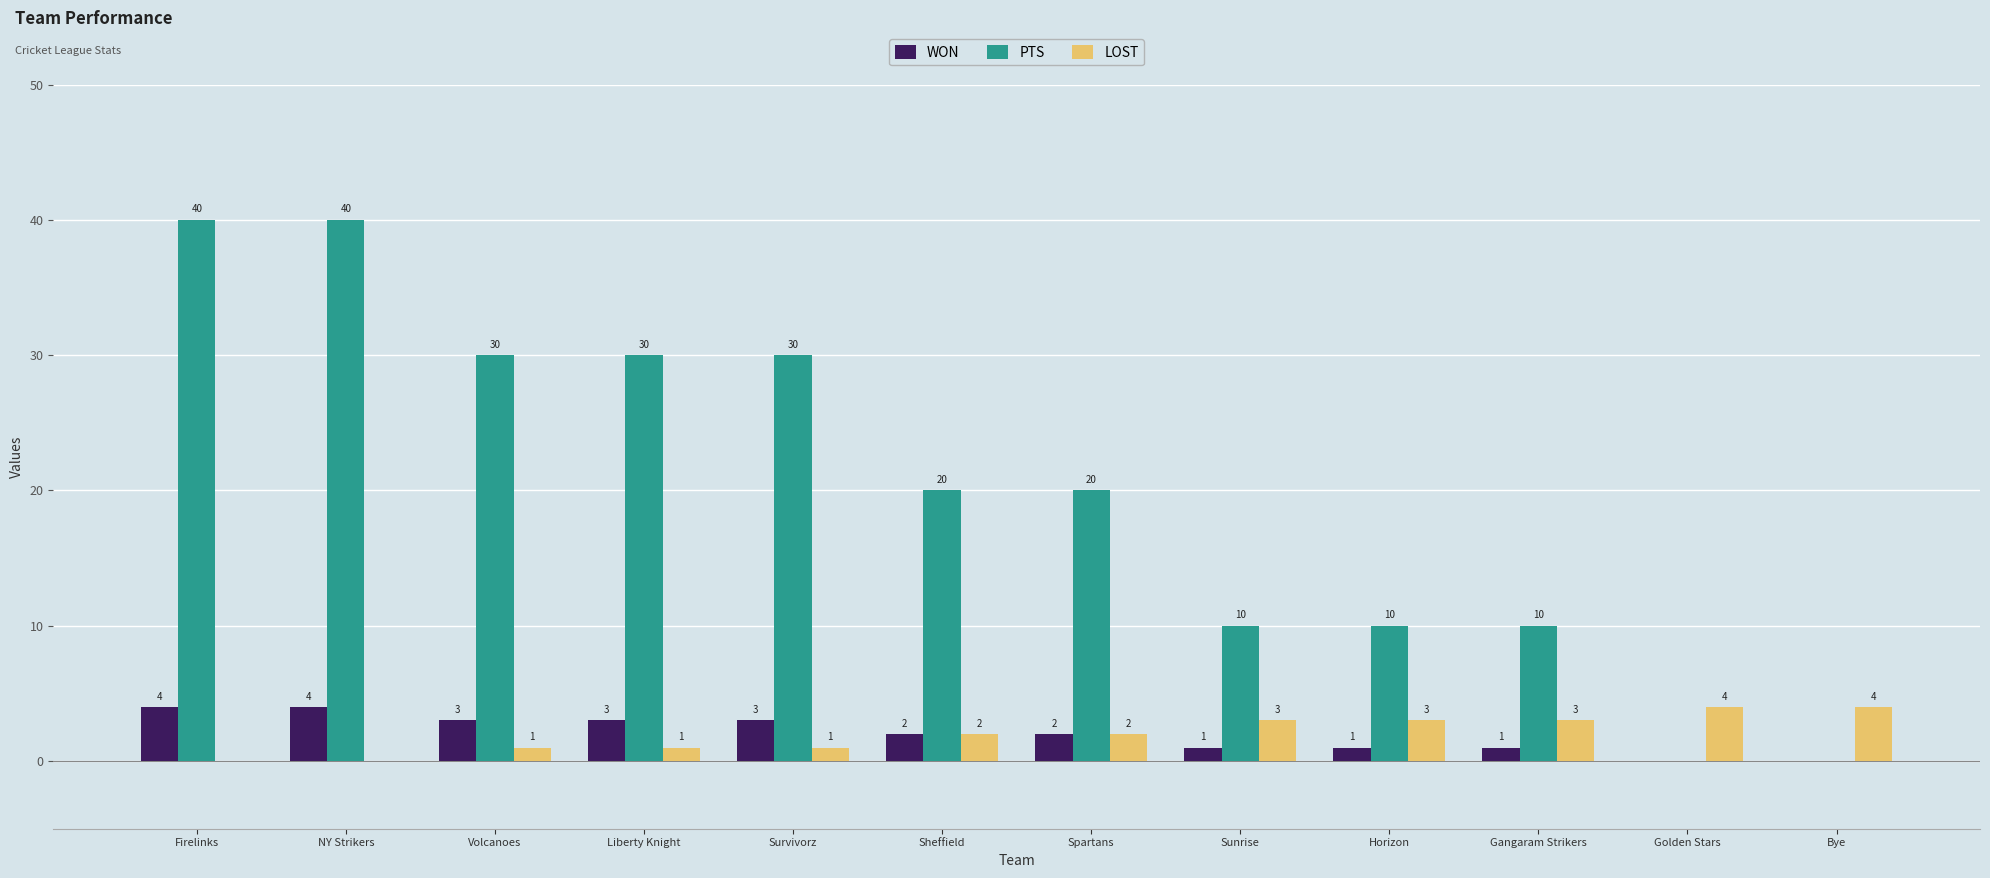

Reading left to right, extract all data points from this chart.

WON: 4	4	3	3	3	2	2	1	1	1	0	0
PTS: 40	40	30	30	30	20	20	10	10	10	0	0
LOST: 0	0	1	1	1	2	2	3	3	3	4	4